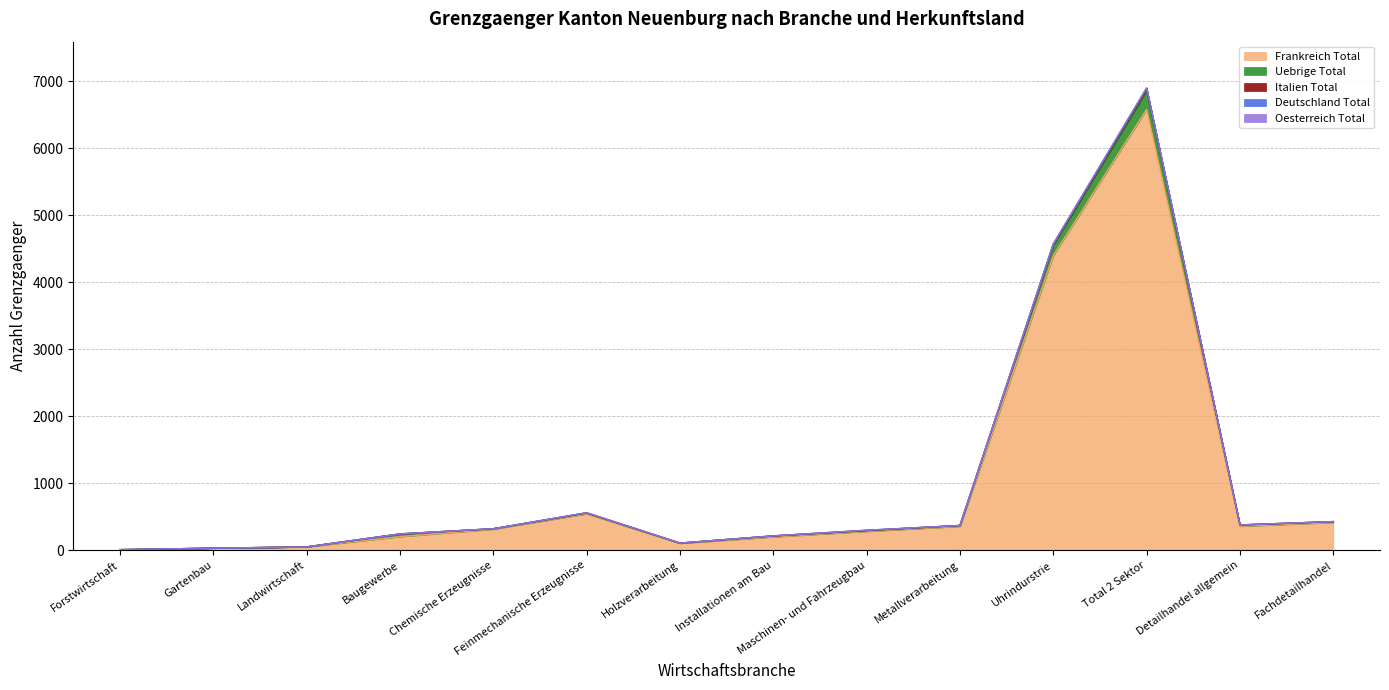

How many data points in Frankreich Total are above 313?

6